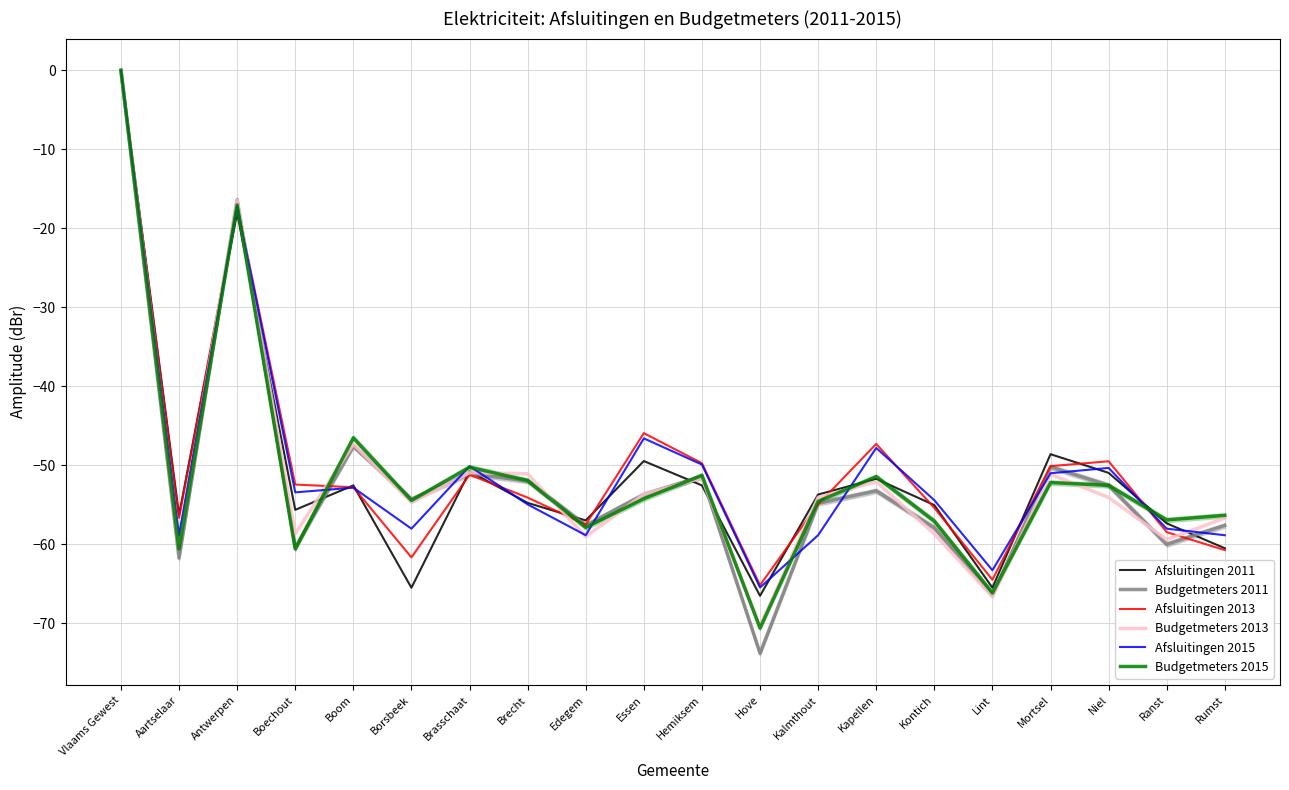

True or false: Budgetmeters 2015 and Afsluitingen 2013 cross at least once.

True